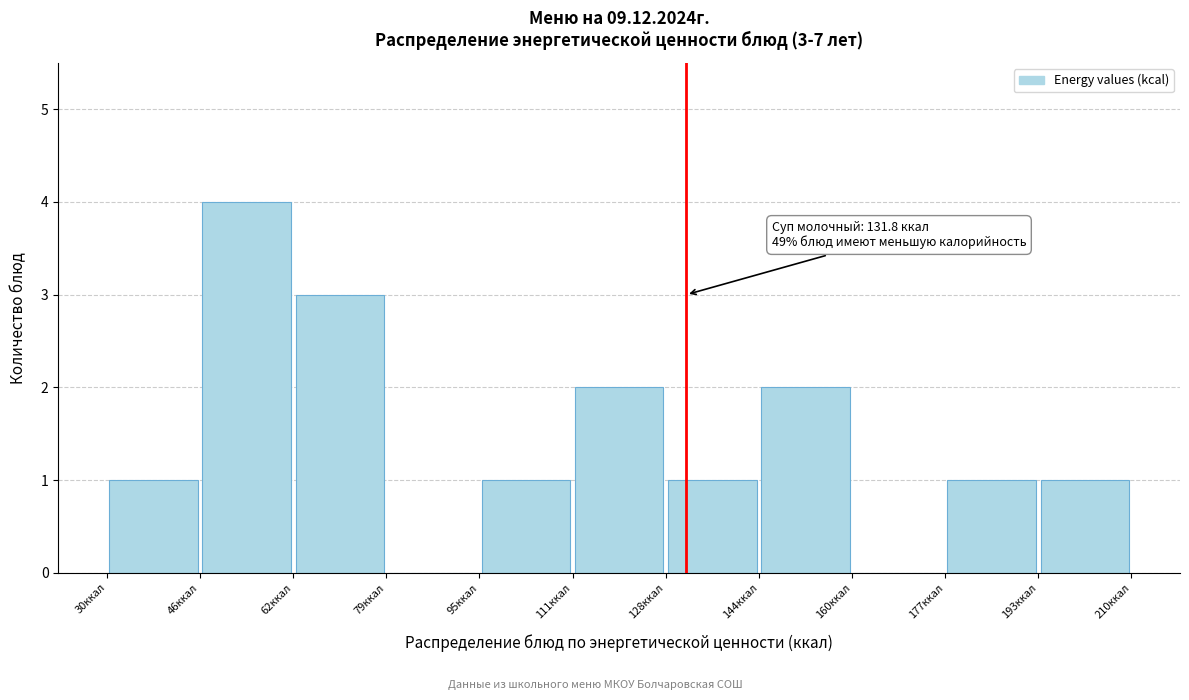

Which range on the x-axis has the tallest bar?

46 to 62